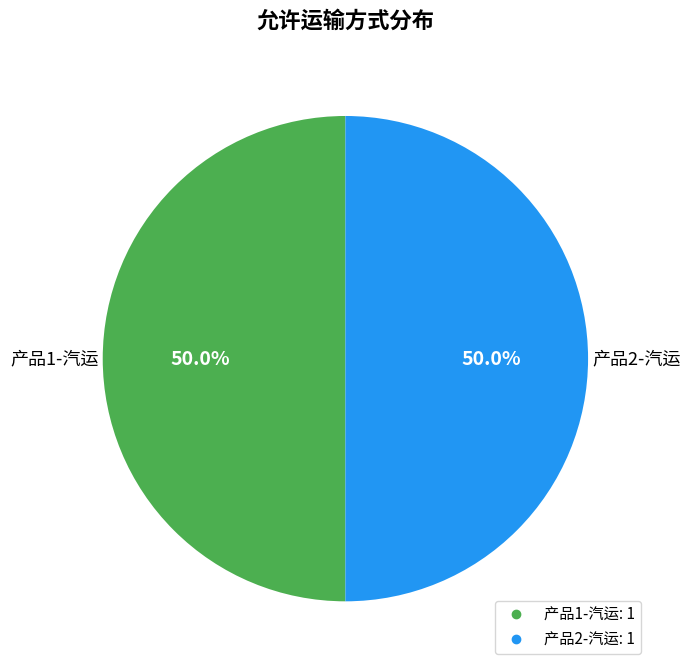

Count the number of slices in the pie.

2